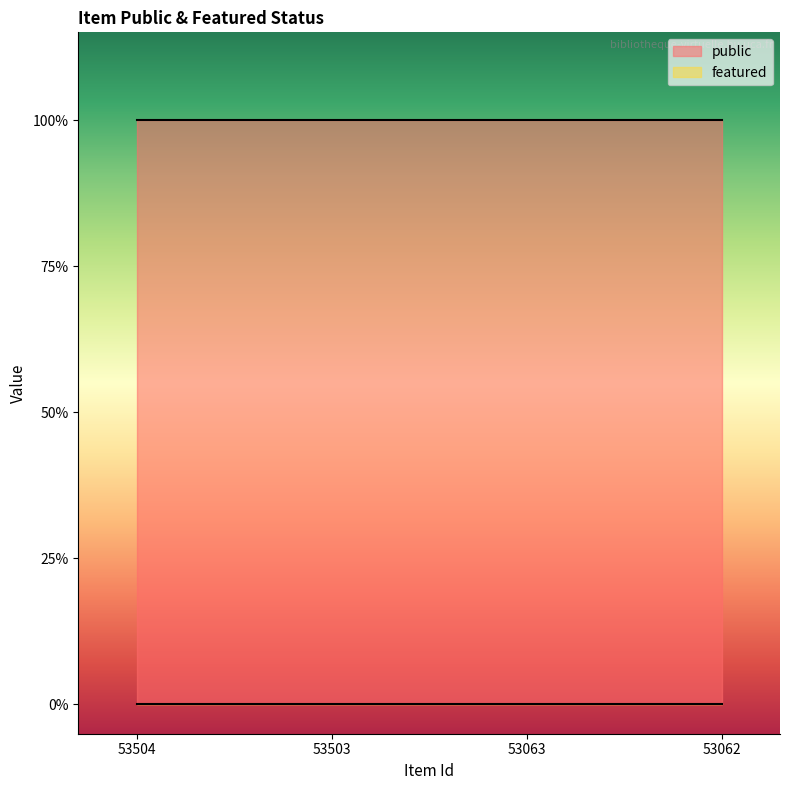

Is the value of public at 53062 greater than the value of featured at 53503?

Yes